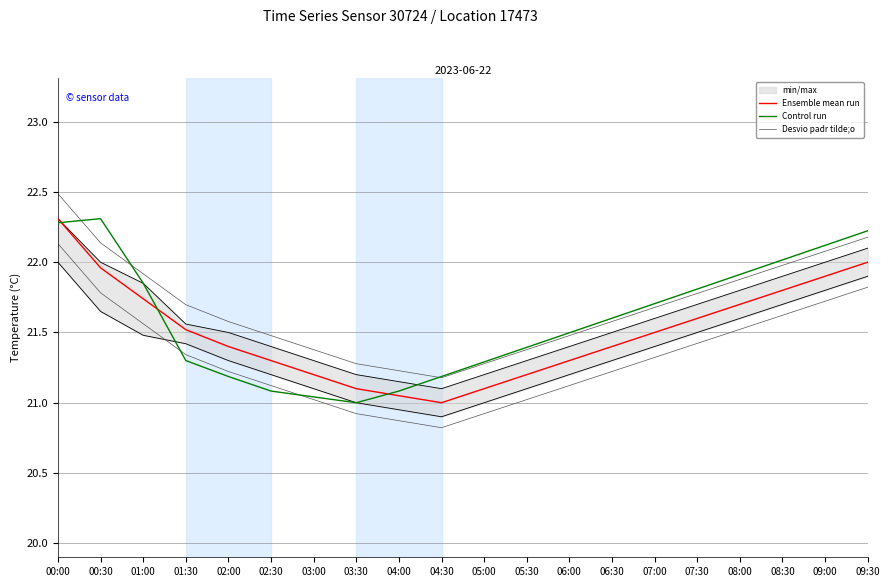

What is the average value of the Desvio padr tilde;o series?

21.7